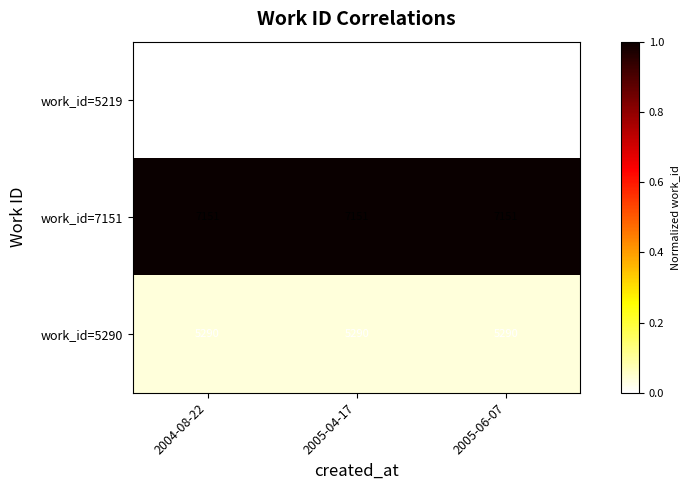

The work_id=7151 series shows 7151 at 2004-08-22. True or false?

True